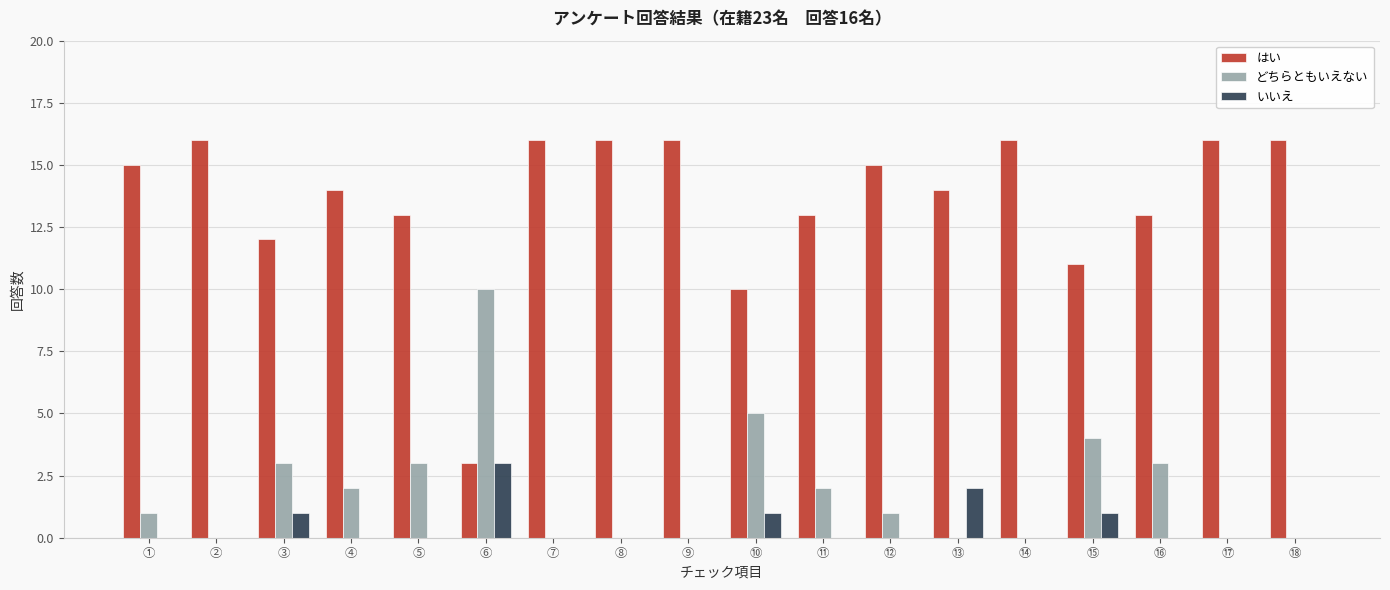

What is the sum of the はい values at ⑤ and ⑨?

29